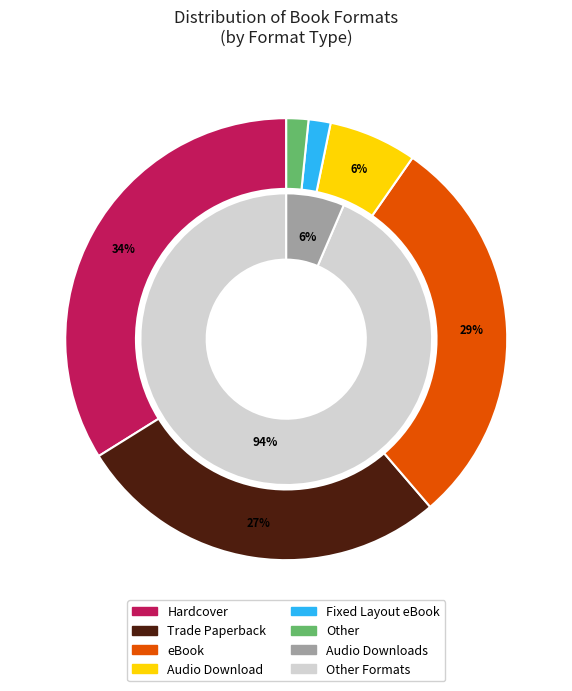

To the nearest percent, what is the difference between the largest and smallest slice percentages?

32%